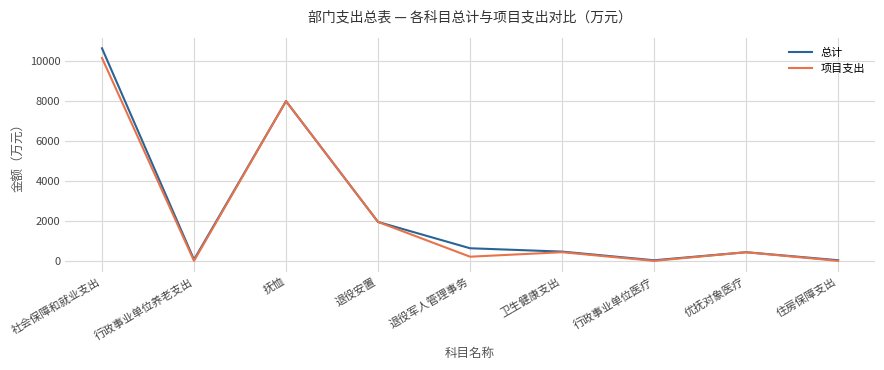

The value of 总计 at 住房保障支出 is 32.9. True or false?

True